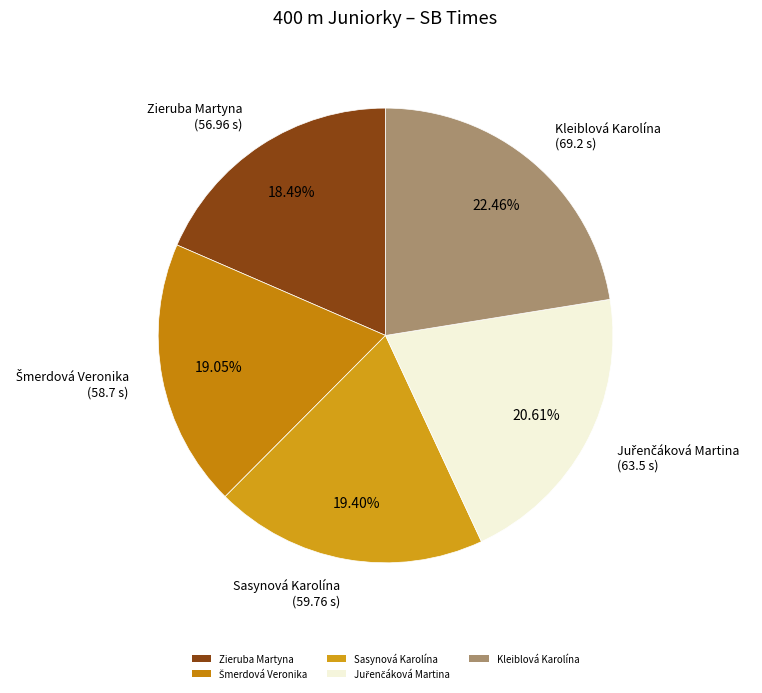

To the nearest percent, what is the average slice percentage?

20%